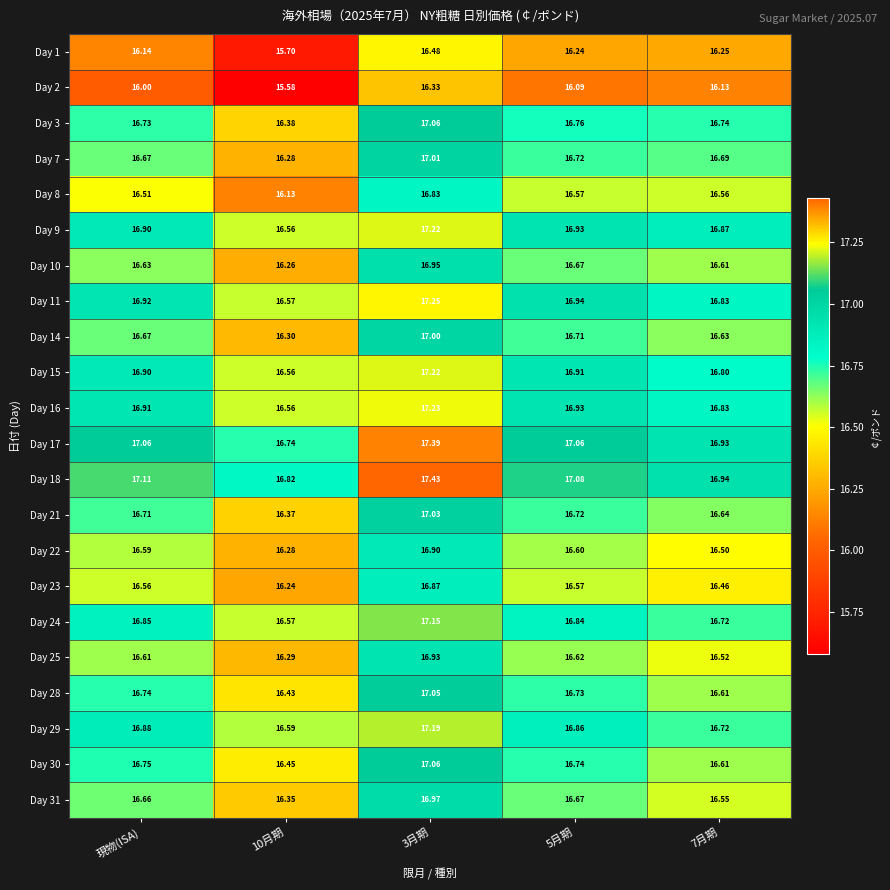

Which series has the widest spread of values?

Day 1